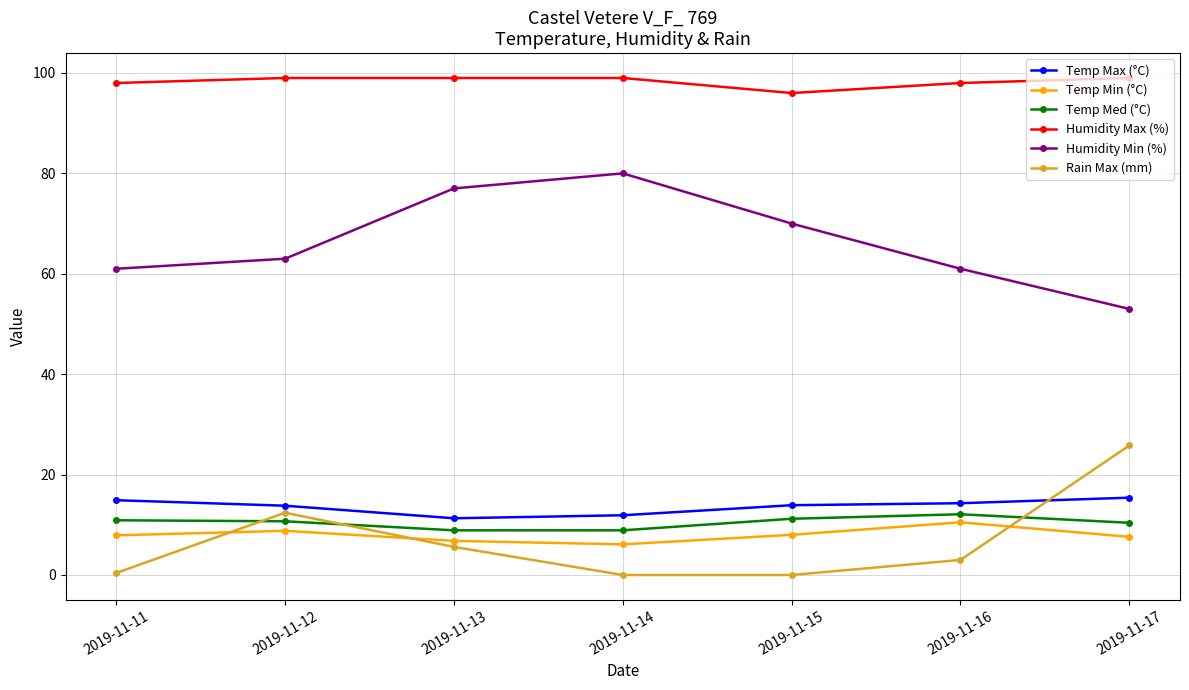

The Humidity Min (%) series shows 103.8 at 2019-11-13. True or false?

False